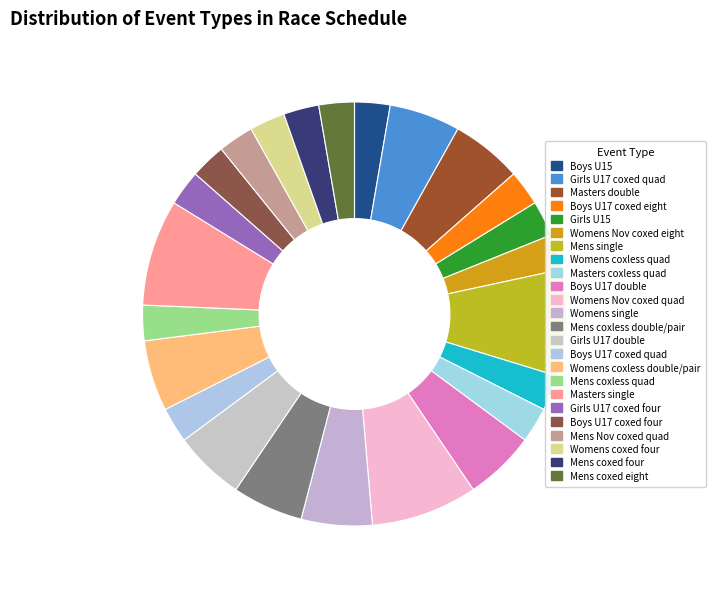

What percentage do Womens coxless quad and Womens coxed four together represent?

5.4%